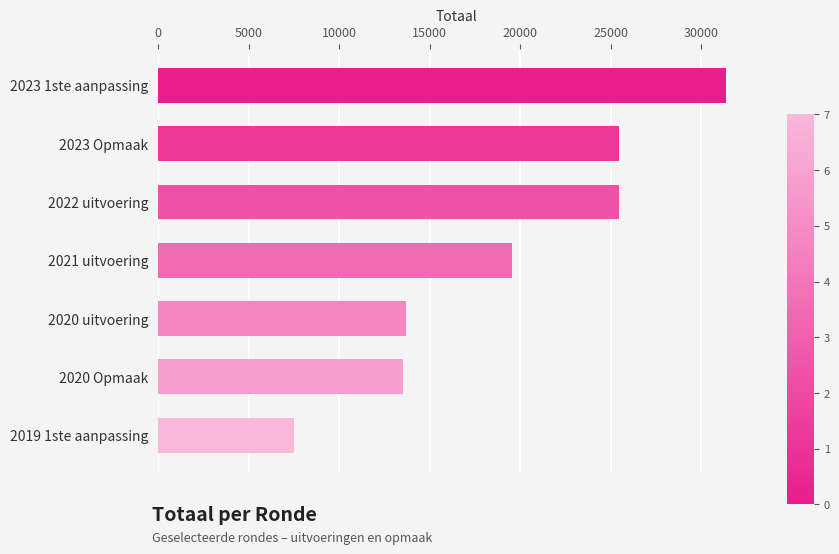

True or false: the data shows 19530 at 2021 uitvoering.

True